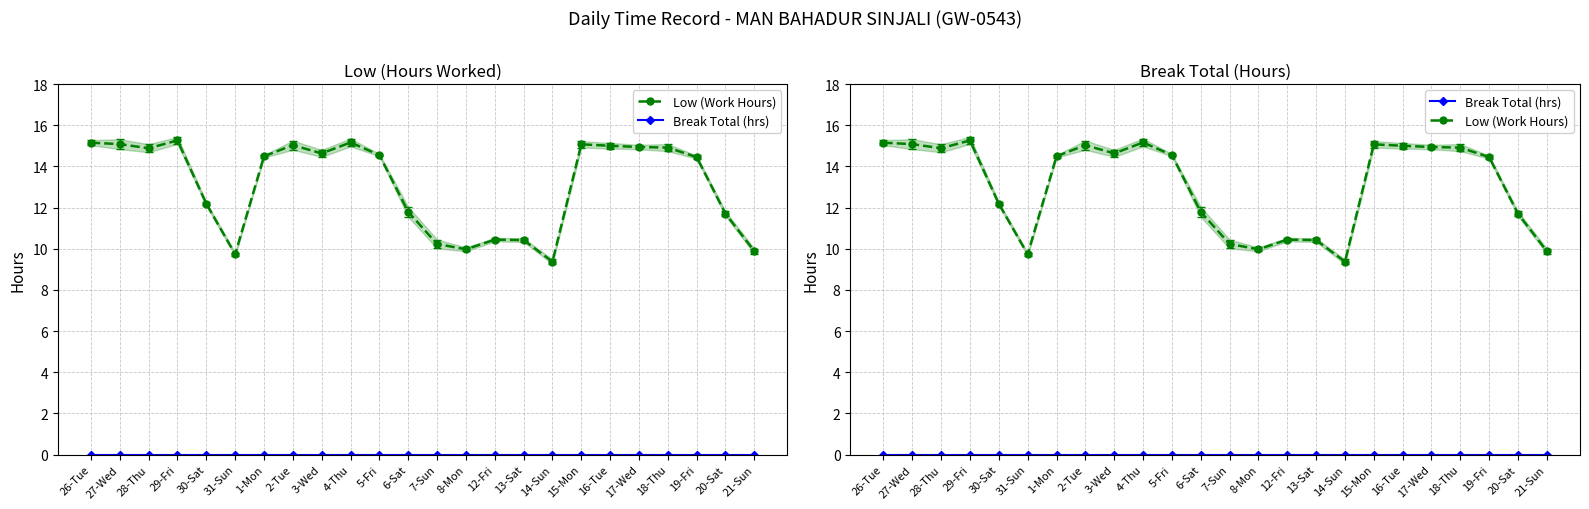

What is the label of the 11th point from the right?

8-Mon